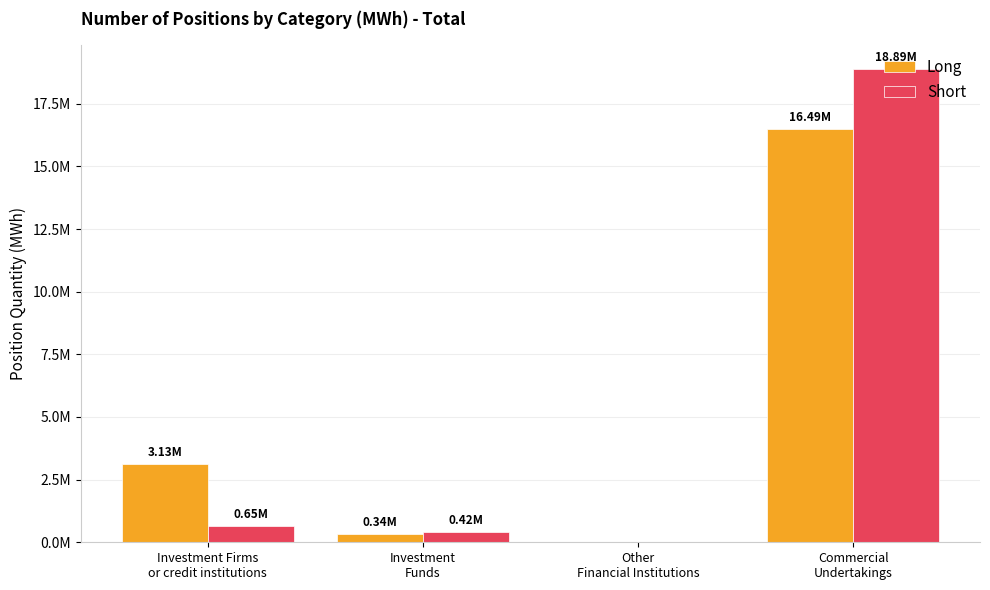

Are the bars grouped side by side (vs. stacked)?

Yes